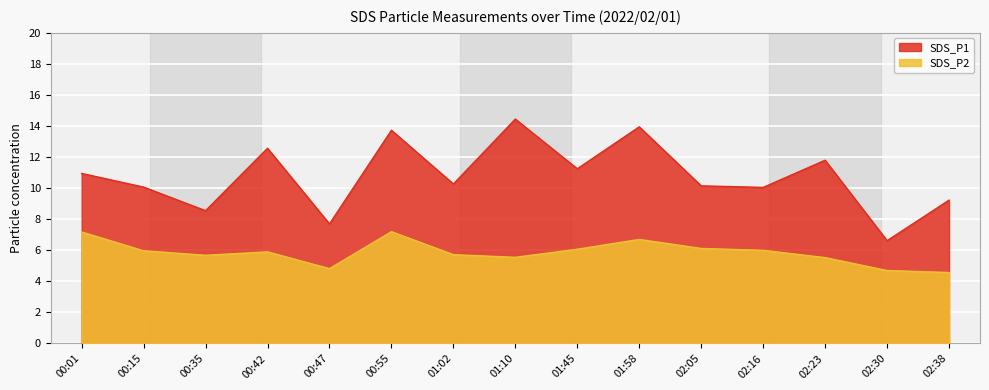

At how many categories does at least one series exceed 12?

4